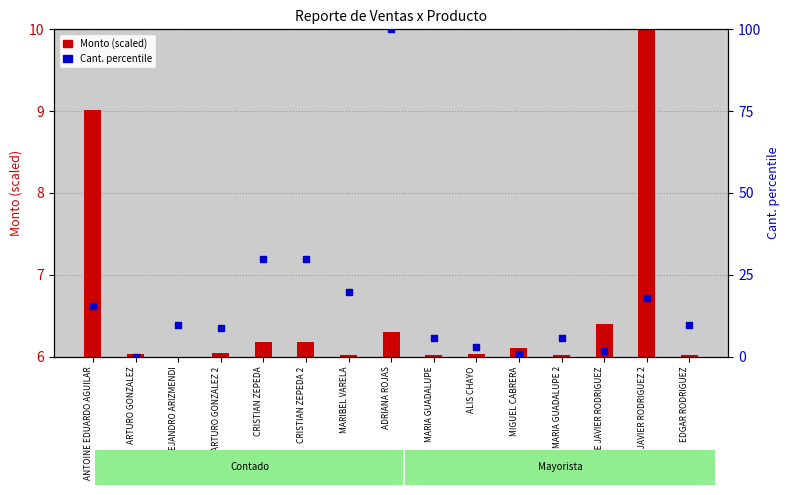

At which category is the sum across all series the highest?

ADRIANA ROJAS